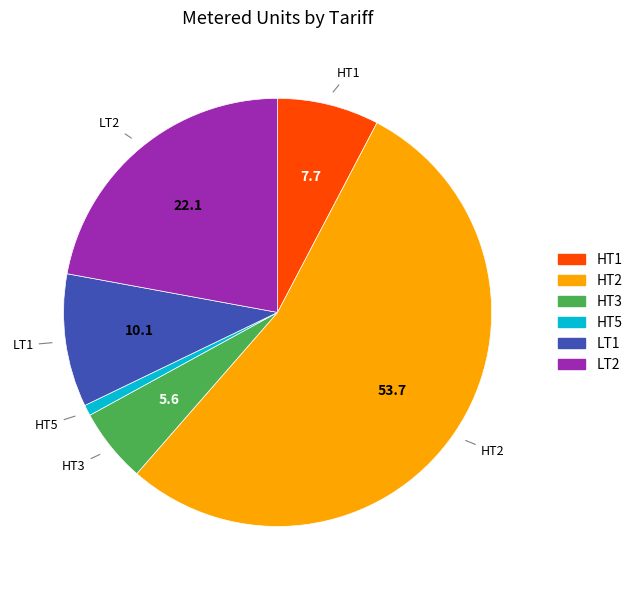

What is the smallest slice in the pie chart?

HT5